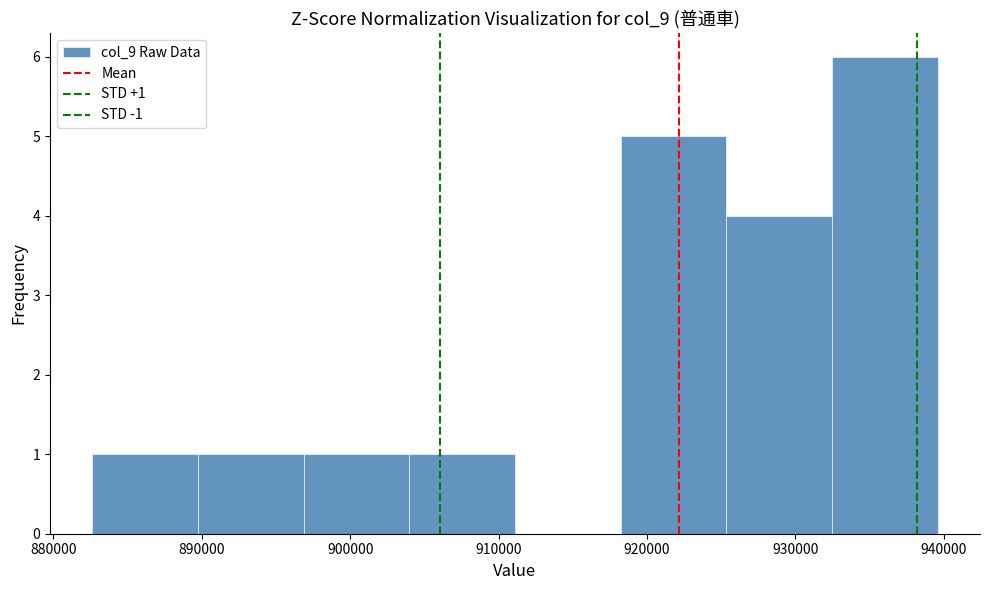

Which range on the x-axis has the tallest bar?

932000 to 940000